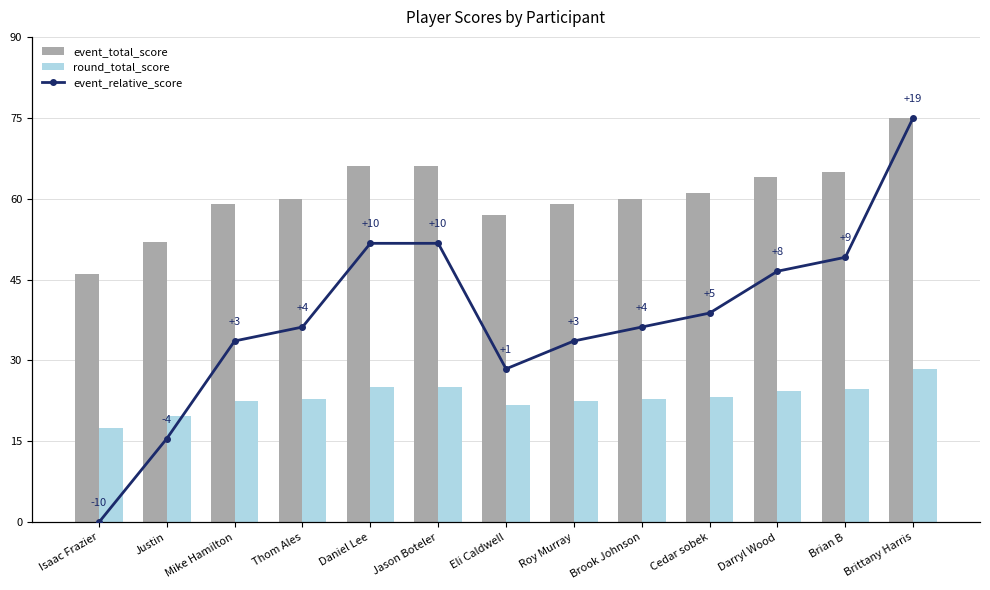

What is the label of the 5th bar from the right?

Brook Johnson